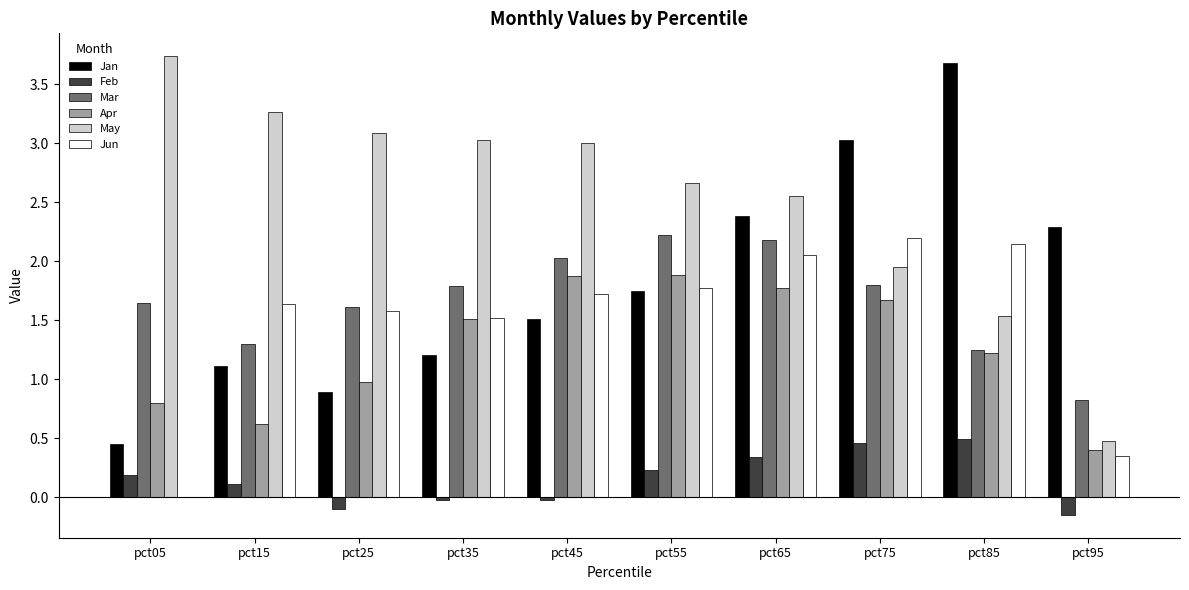

What is the difference between the Jan values at pct15 and pct35?

0.1